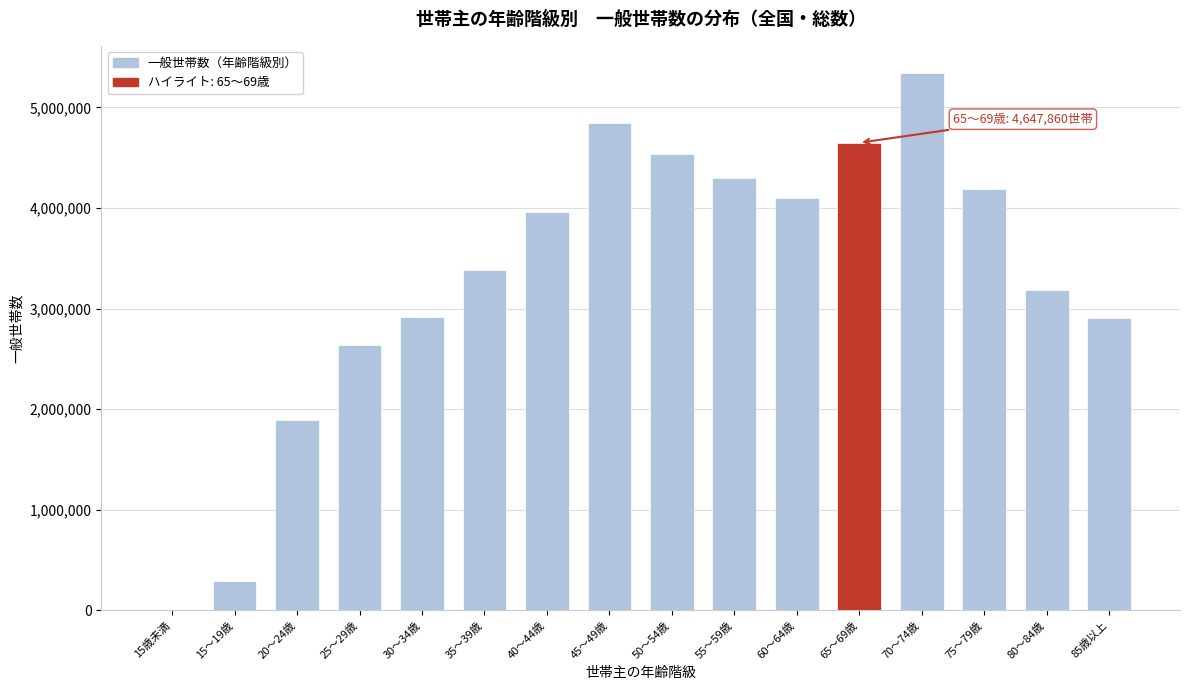

What is the ratio of the value at 35～39歳 to the value at 85歳以上?

1.2